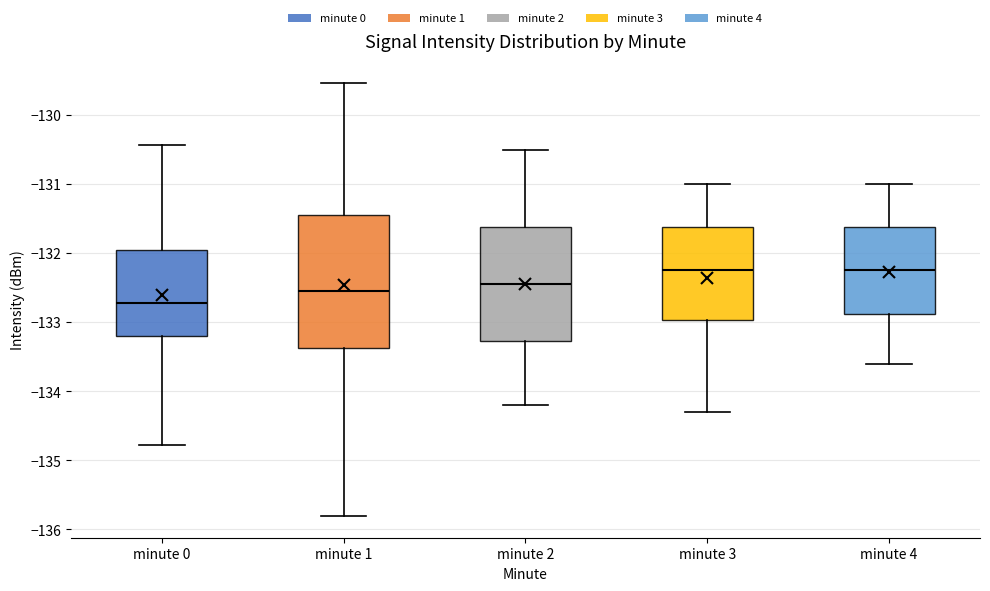

Reading left to right, read every box against the y-axis: the position of its median line, the range the box covers, and the ends of its whiskers. The values are not printed on the chart, so give them approximately, as read against the axis.

minute 0: median -132.7, box -133.2 to -132.0, whiskers -134.8 to -130.4
minute 1: median -132.5, box -133.4 to -131.4, whiskers -135.8 to -129.5
minute 2: median -132.4, box -133.3 to -131.6, whiskers -134.2 to -130.5
minute 3: median -132.2, box -133.0 to -131.6, whiskers -134.3 to -131.0
minute 4: median -132.2, box -132.9 to -131.6, whiskers -133.6 to -131.0